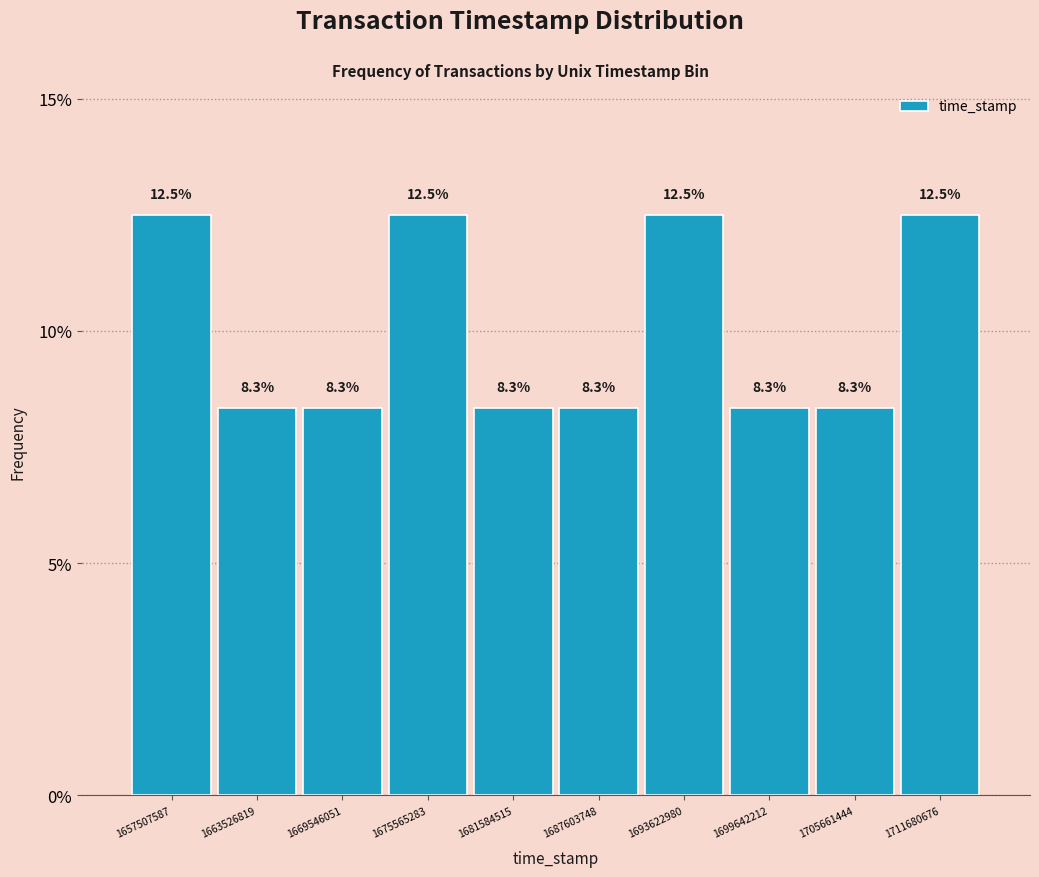

How tall is the bar that spans 1667000000 to 1673000000 on the x-axis? The bar edges are not printed on the chart, so give them approximately, as read against the axis.

8.3